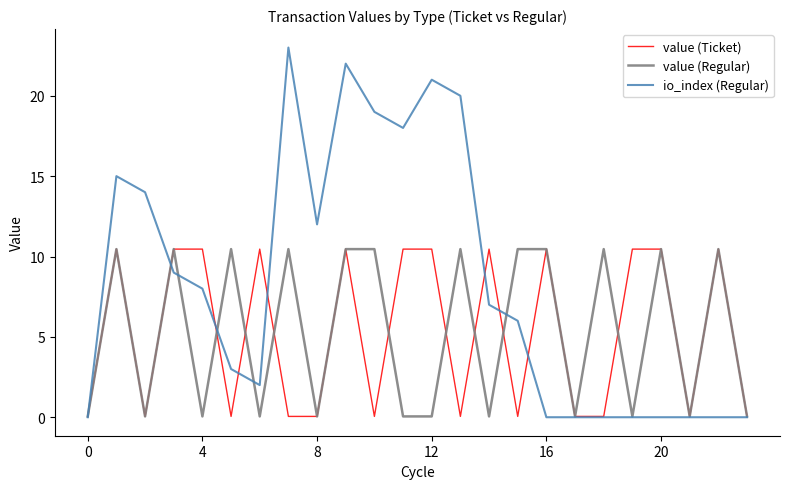

Does the chart display data point markers on the line(s)?

No